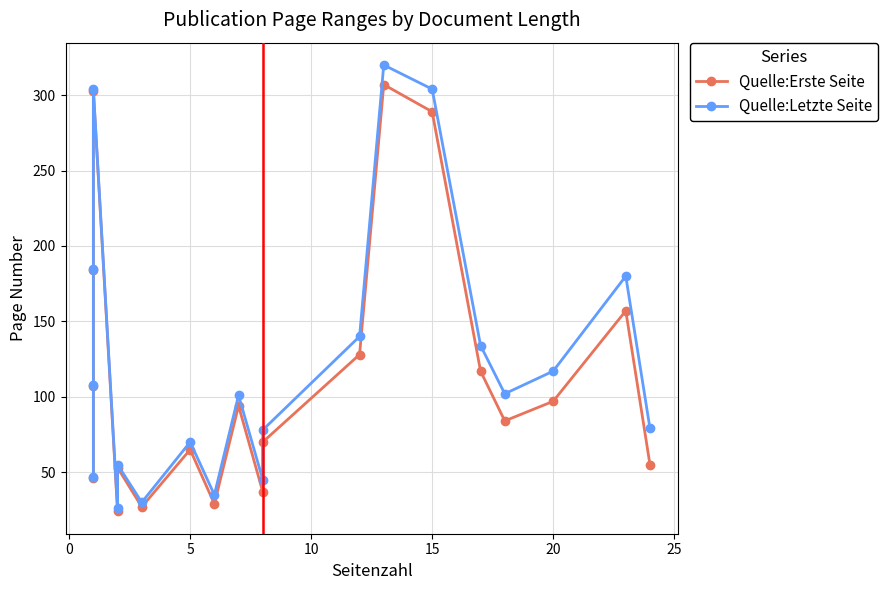

What is the average value of the Quelle:Erste Seite series?

114